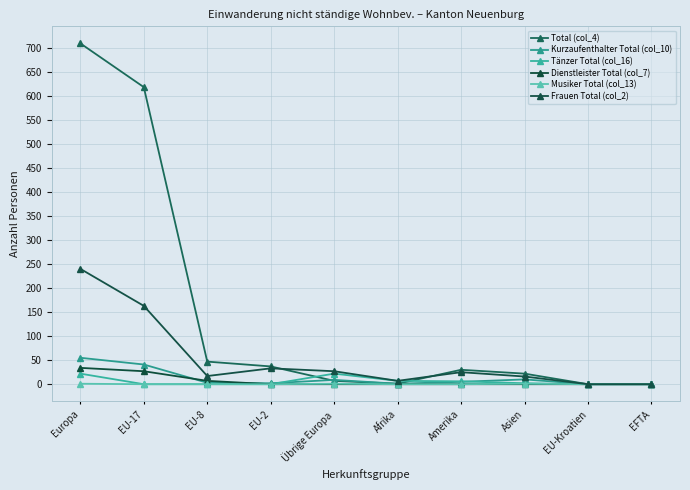

True or false: Total (col_4) has a value of 22 at Asien.

True